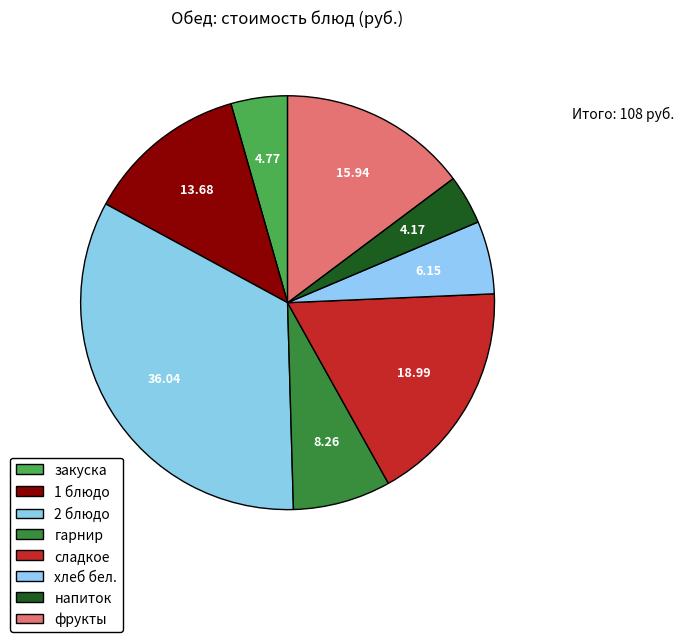

Which category has the smallest portion of the pie?

напиток